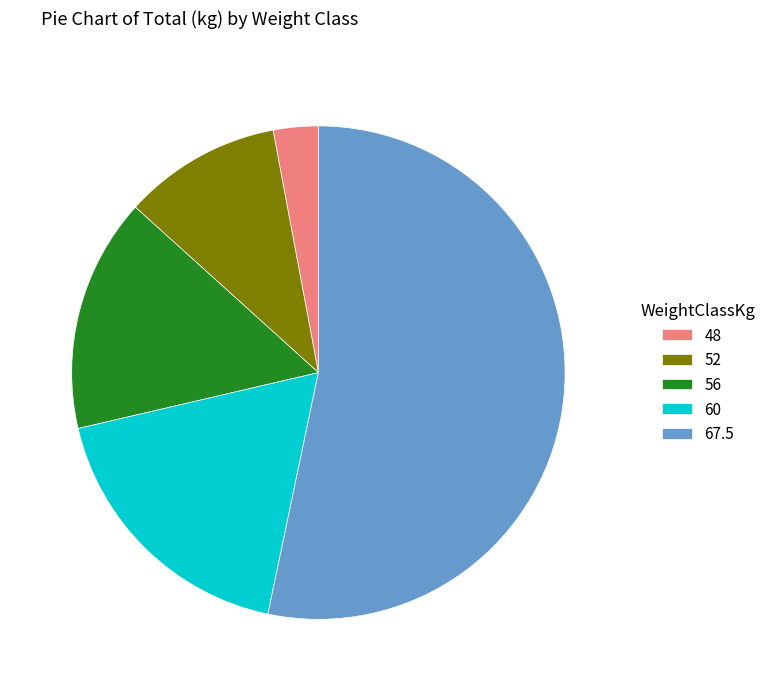

Combined, do 52 and 48 account for over 50%?

No